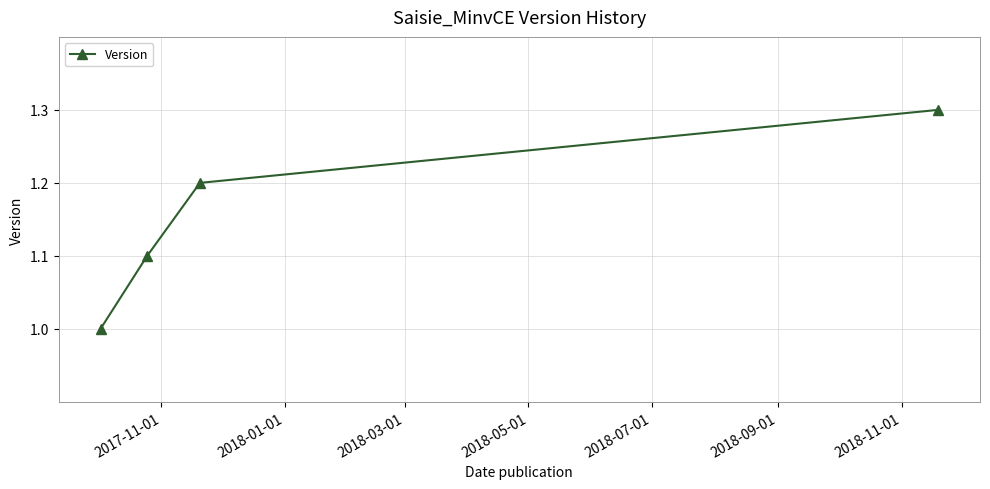

Count the values in the range 1 to 2.

4